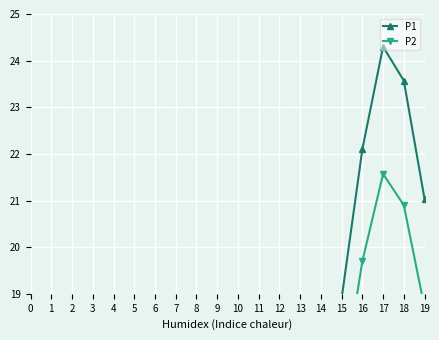

Rank the series at 17 from highest to lowest value.

P1, P2